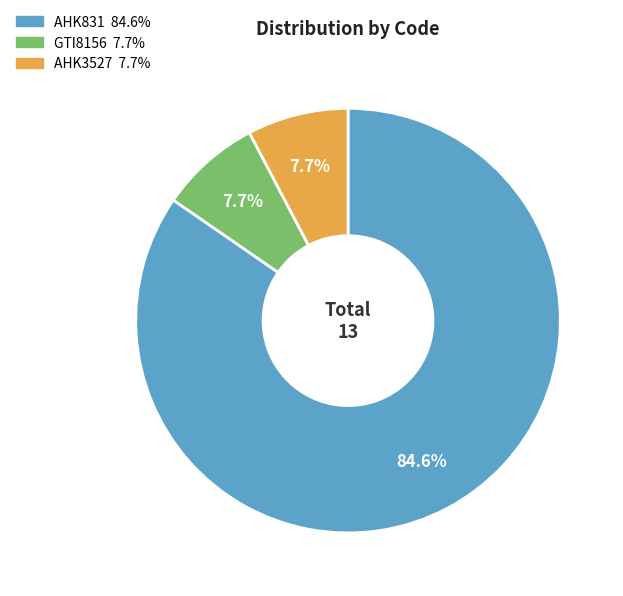

Which category has the biggest portion of the pie?

AHK831